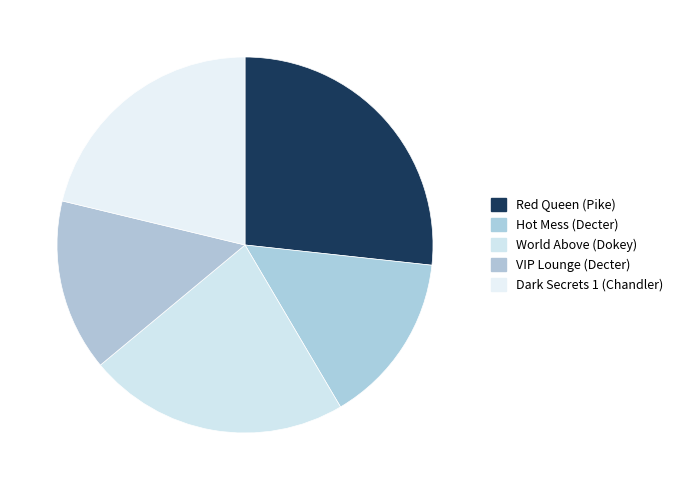

To the nearest percent, what is the difference between the Dark Secrets 1 (Chandler) and World Above (Dokey) slice percentages?

1%